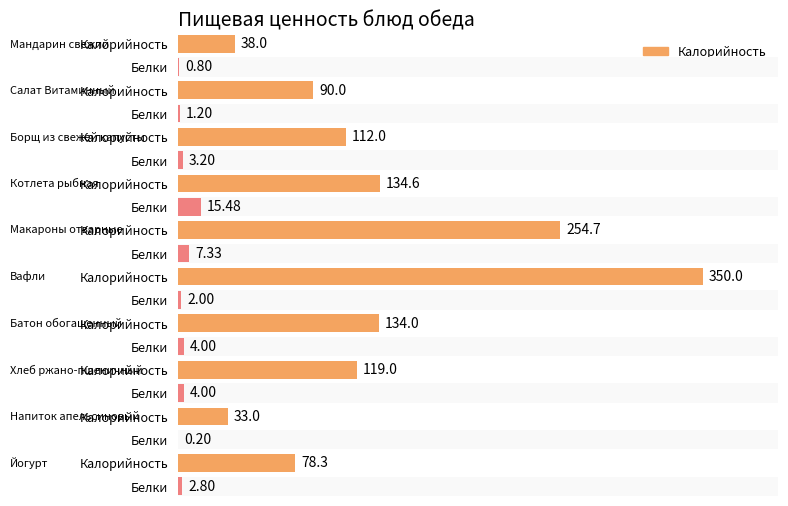

Which category has the lowest value across all series?

Напиток апельсиновый